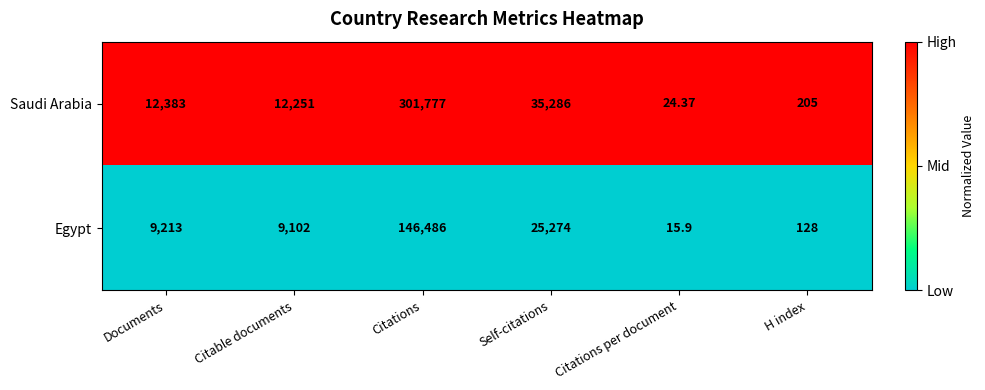

At which label is Egypt closest to 73250?

Self-citations